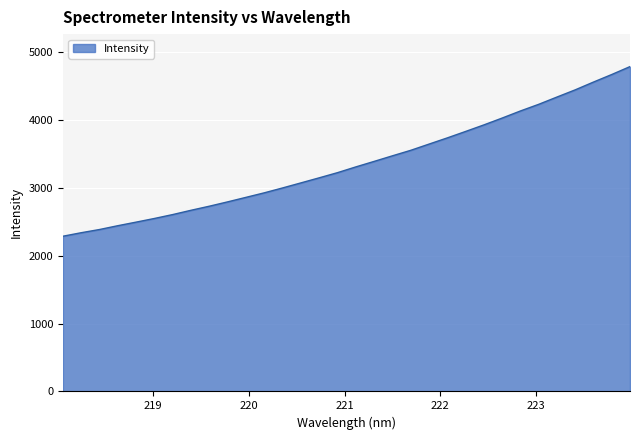

What is the difference between the maximum and minimum values?

2499.1